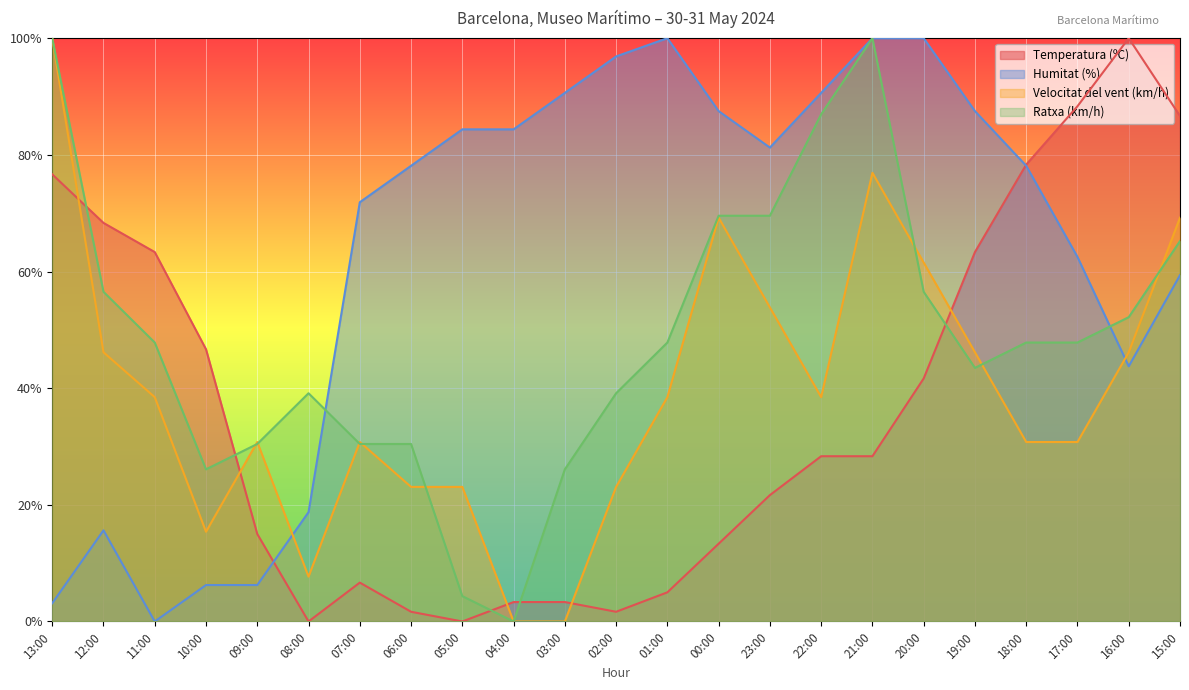

At which category does Temperatura (ºC) reach its first local peak?

07:00